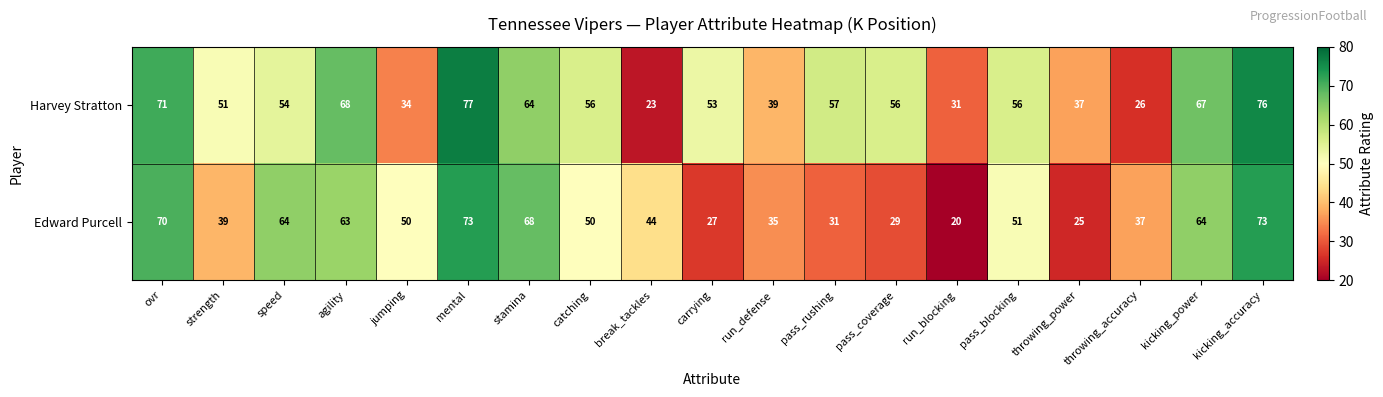

What is the average value of the Edward Purcell series?

48